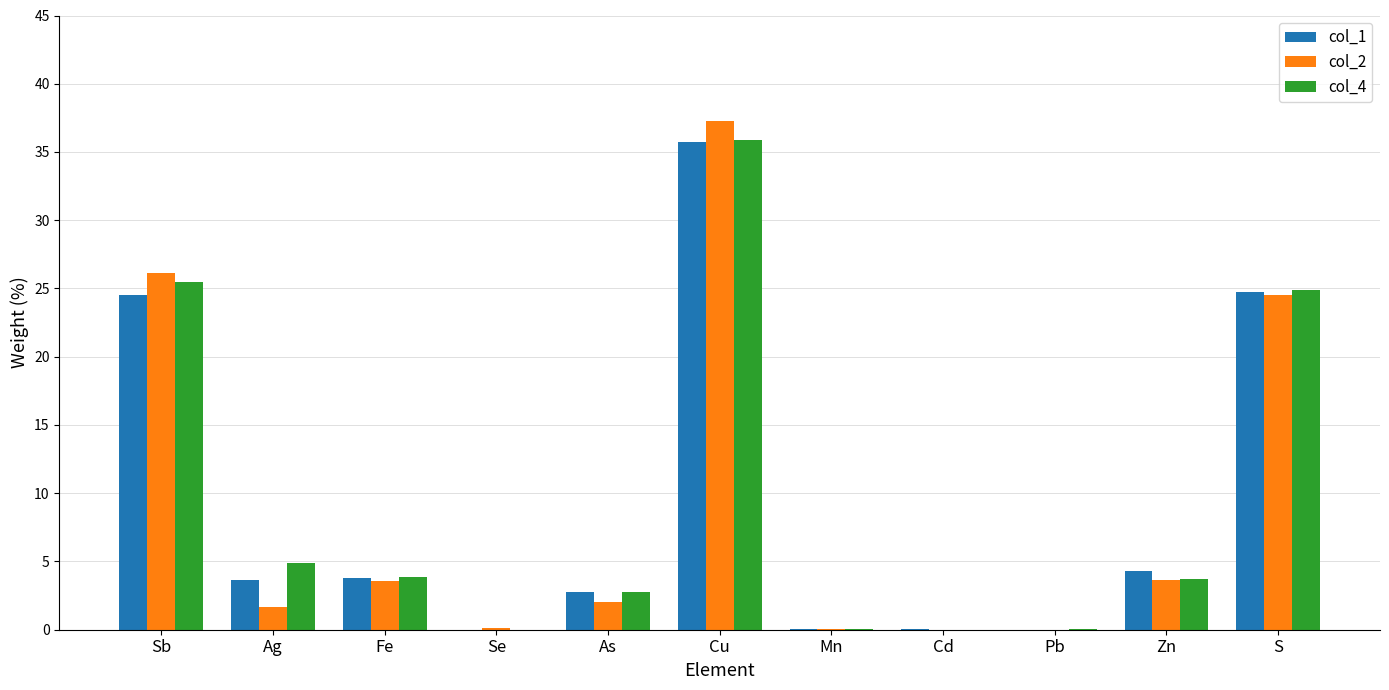

Is the value of col_2 at Zn greater than the value of col_4 at Cd?

Yes